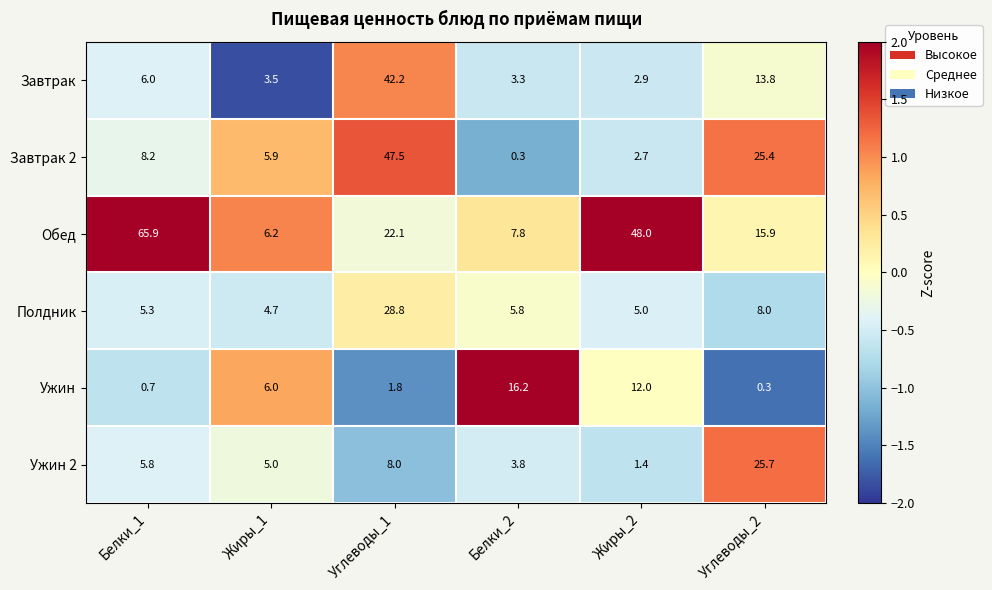

The Ужин 2 series shows 5.0 at Жиры_1. True or false?

True